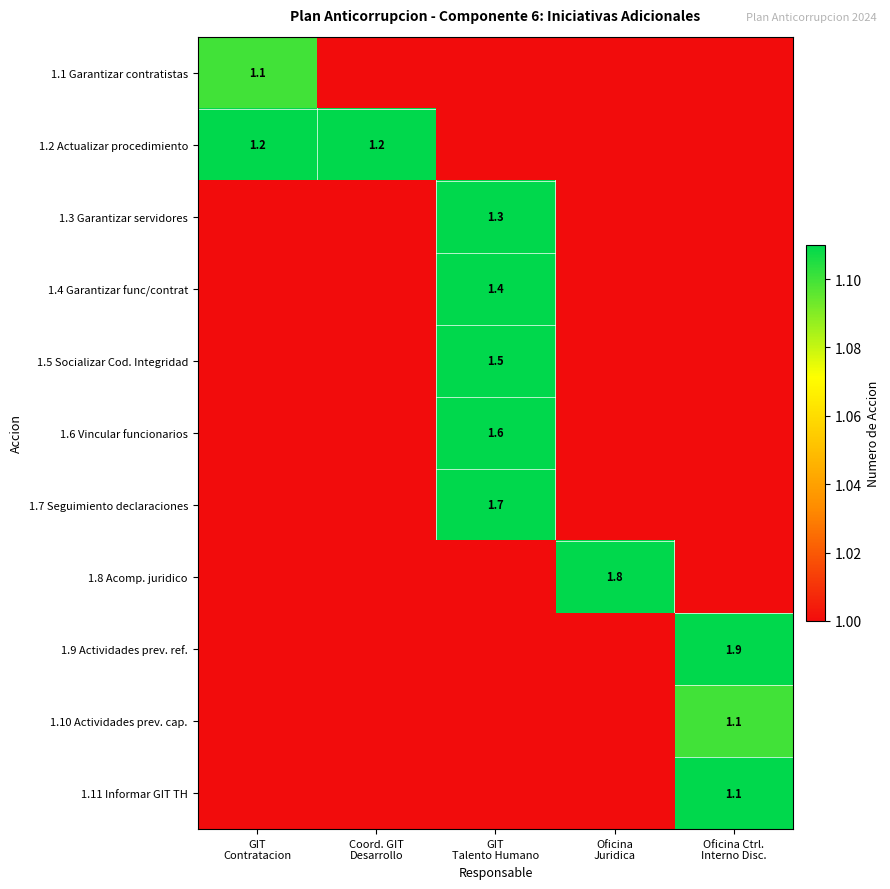

What value does the 1.3 Garantizar servidores series have at GIT Talento Humano?

1.3